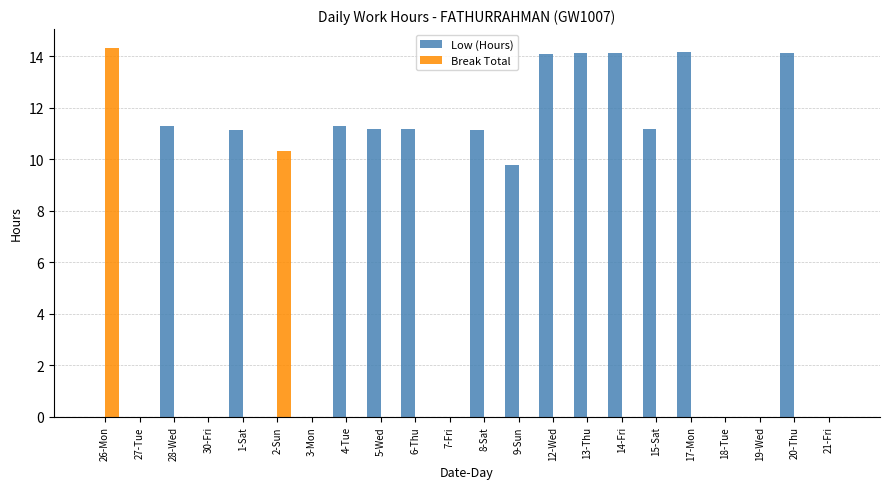

True or false: Break Total has a value of 0.0 at 6-Thu.

True